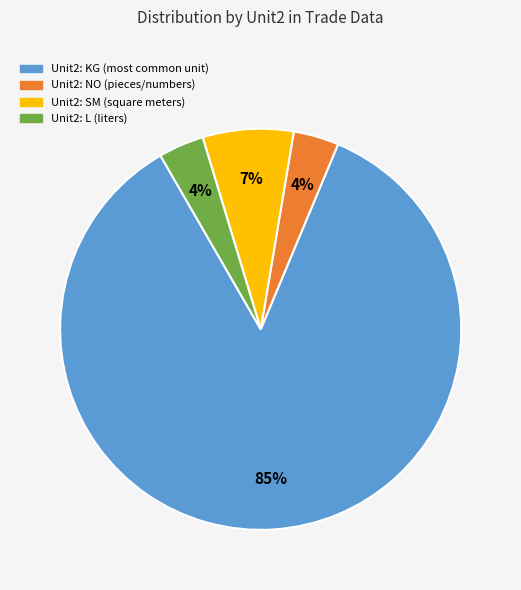

How many segments does this pie chart have?

4